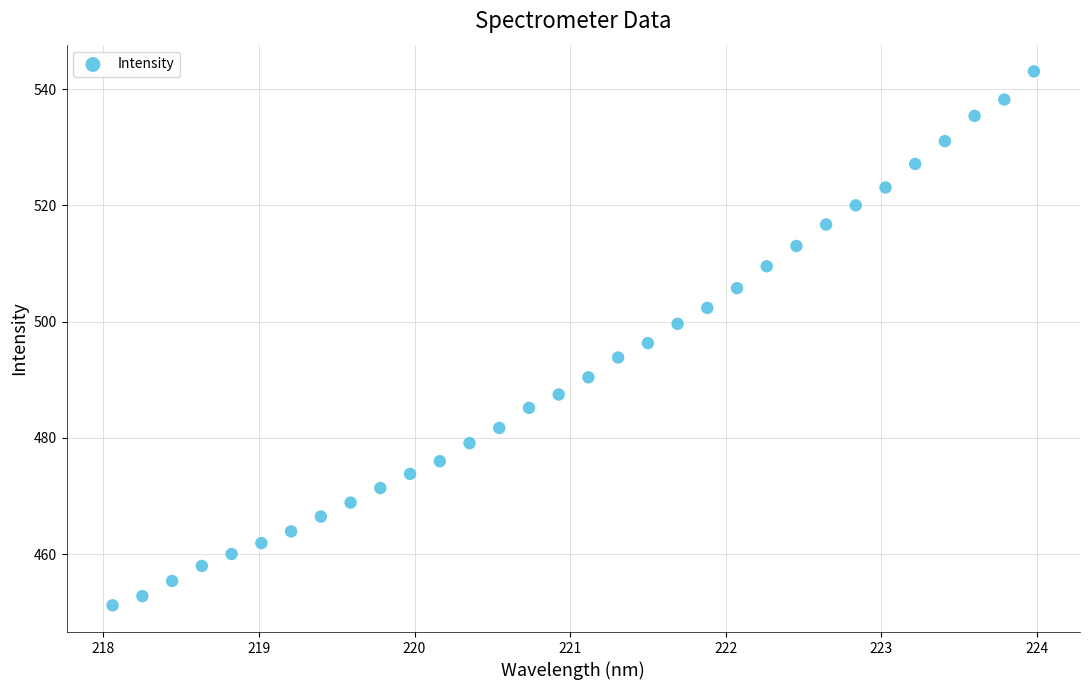

What is the range of X values (max minus min)?

5.9